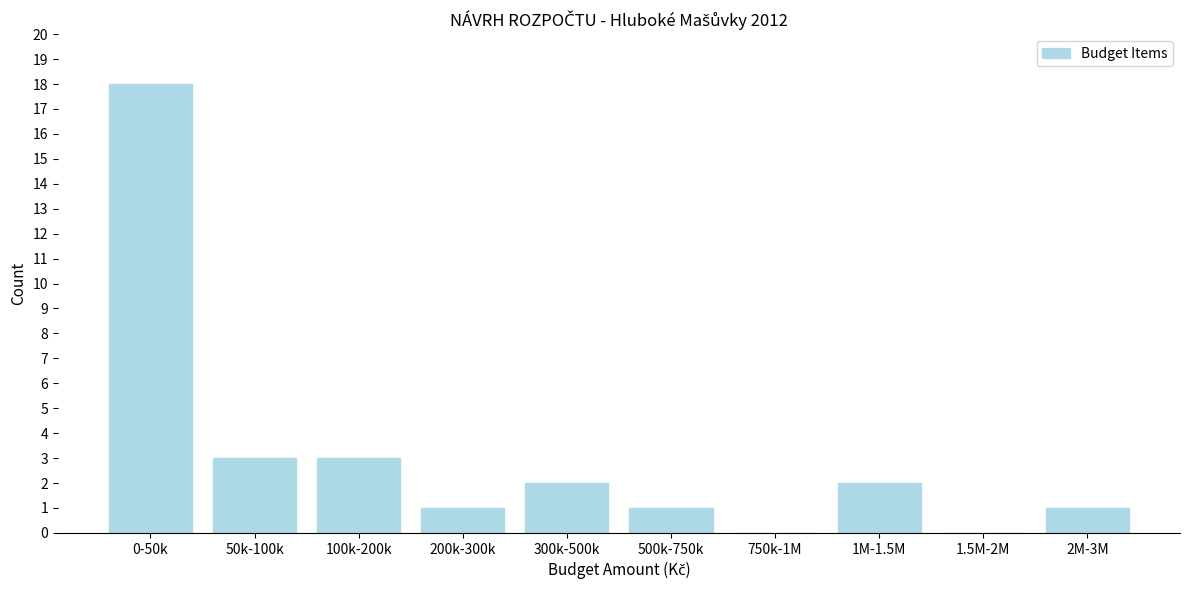

Reading left to right, what are all the values shown in this chart?

0-50k=18	50k-100k=3	100k-200k=3	200k-300k=1	300k-500k=2	500k-750k=1	750k-1M=0	1M-1.5M=2	1.5M-2M=0	2M-3M=1